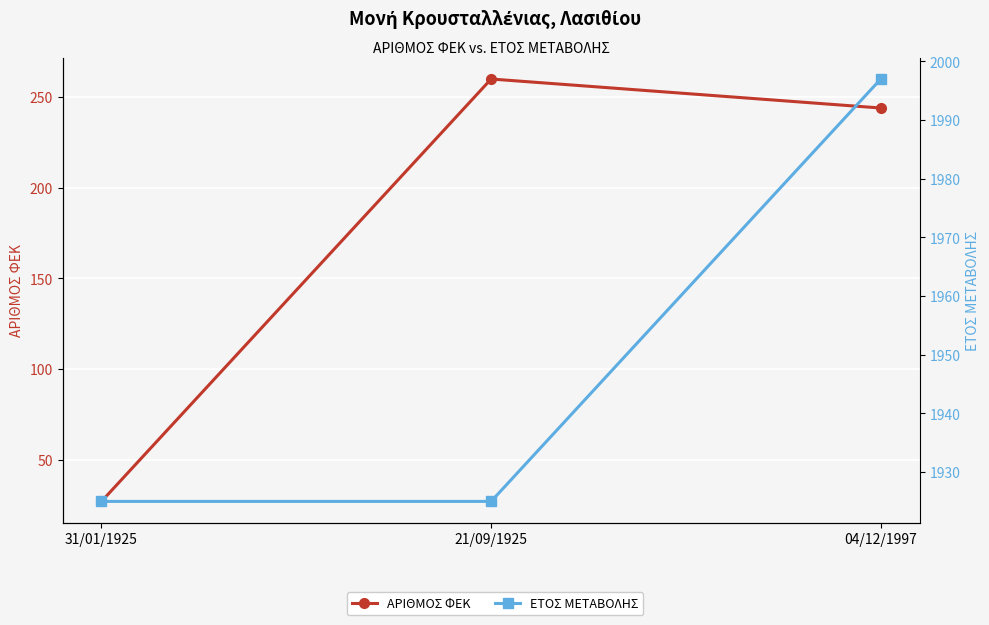

Which series changed the most between 31/01/1925 and 04/12/1997?

ΑΡΙΘΜΟΣ ΦΕΚ